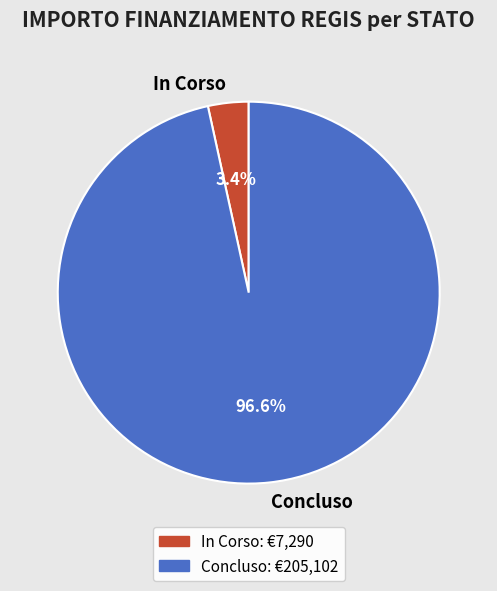

Which category has the biggest portion of the pie?

Concluso